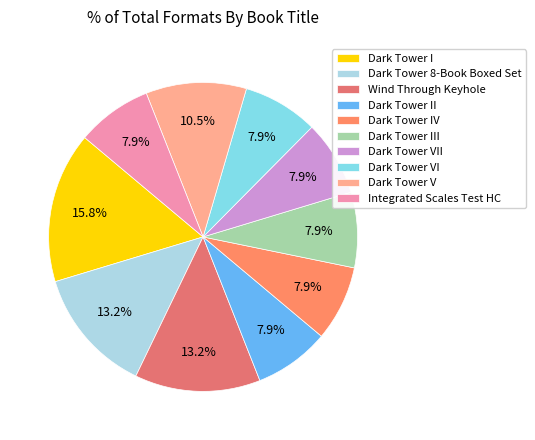

Which slice is the largest?

Dark Tower I